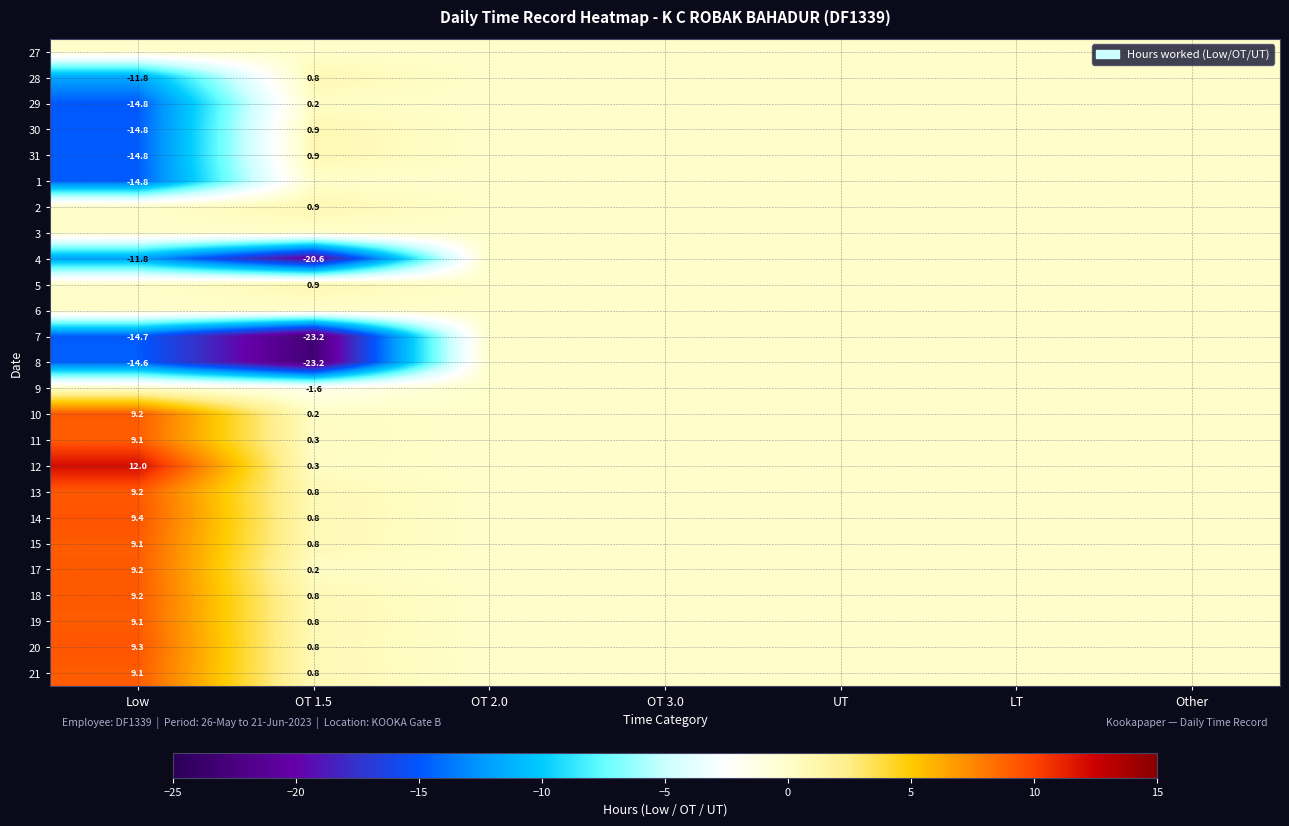

True or false: 12 has a value of 0.3 at OT 1.5.

True